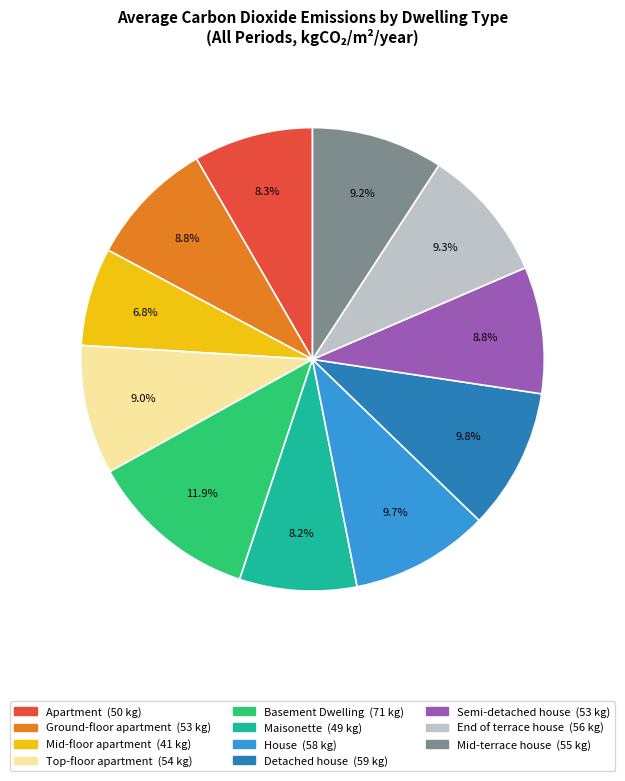

Is there a majority slice in this chart?

No